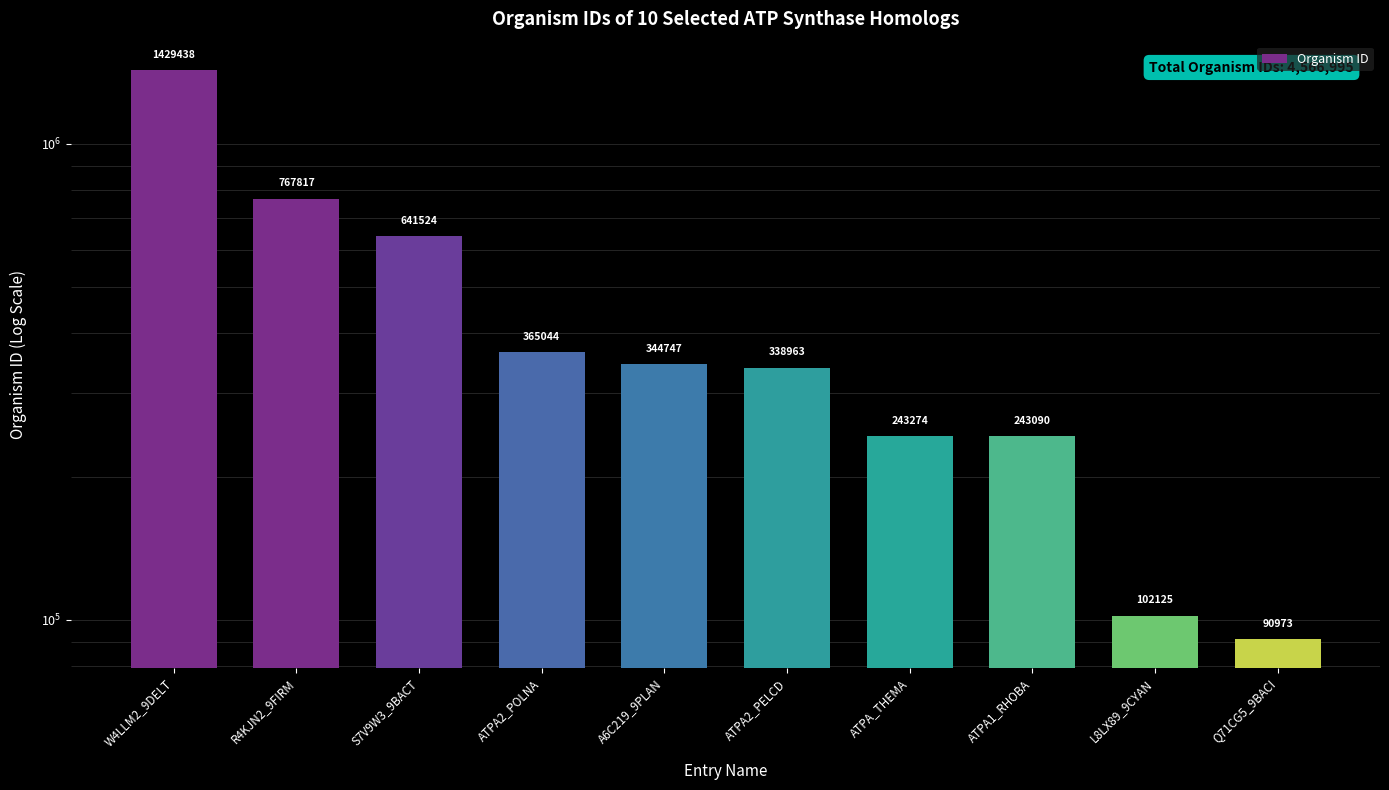

Which label corresponds to the smallest value in the chart?

Q71CG5_9BACI